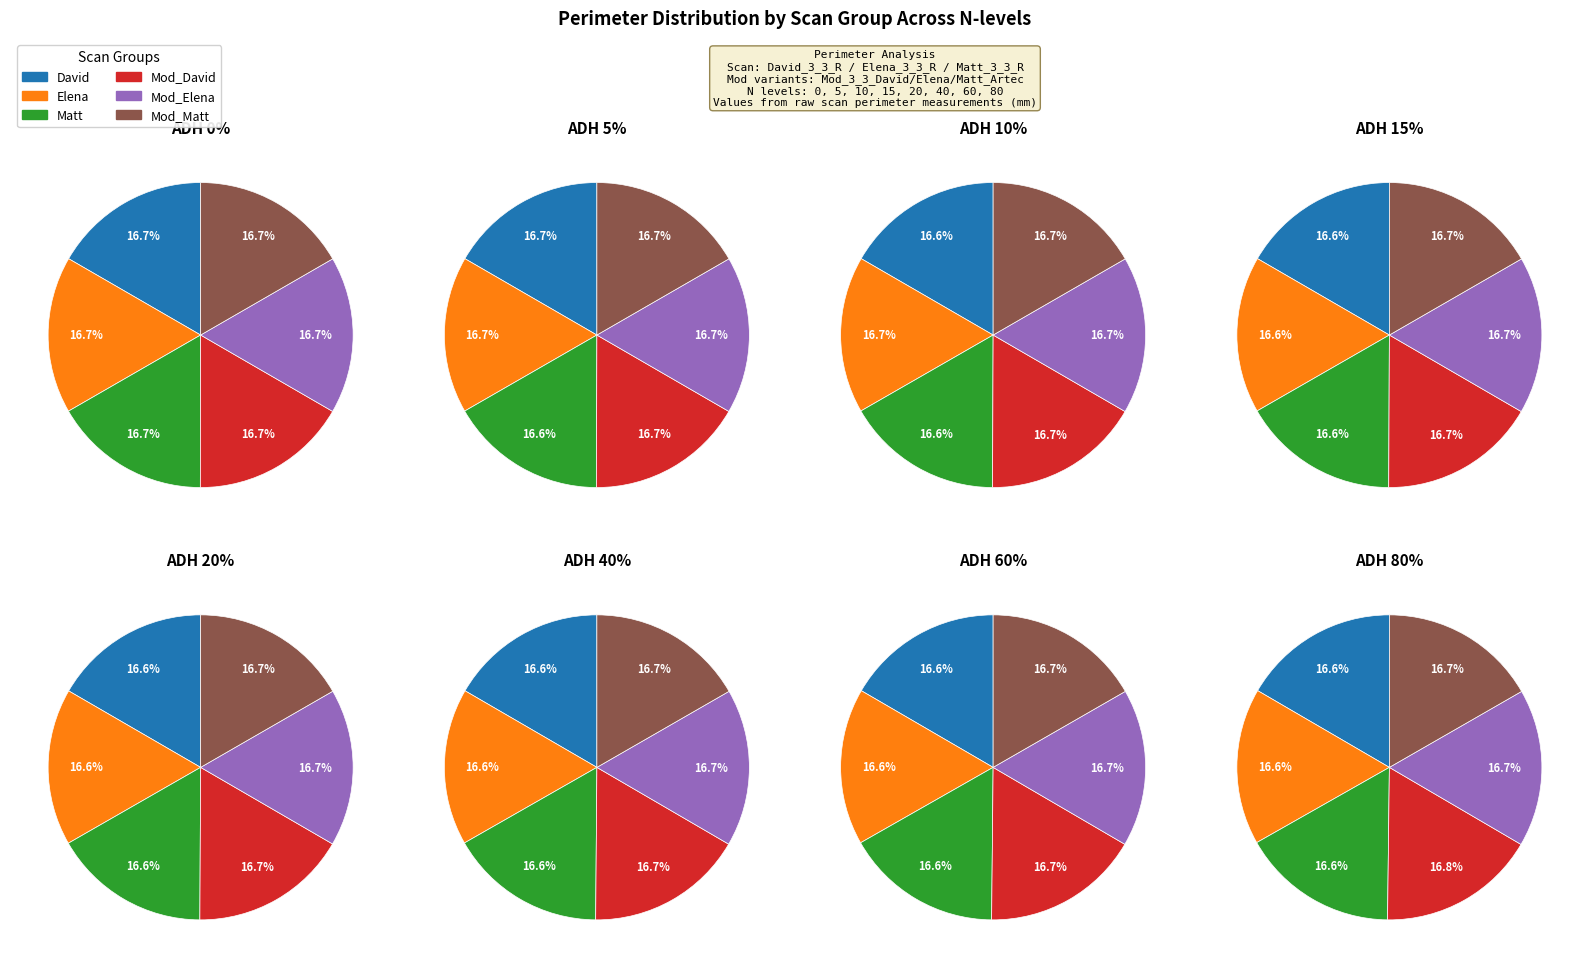

Does Matt account for over 50% of the chart?

No